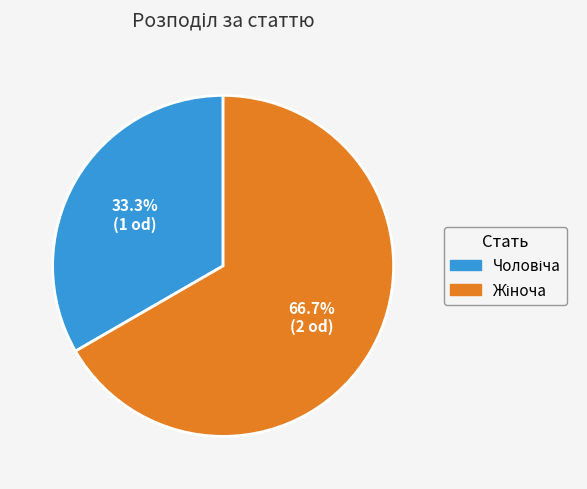

Is there a majority slice in this chart?

Yes